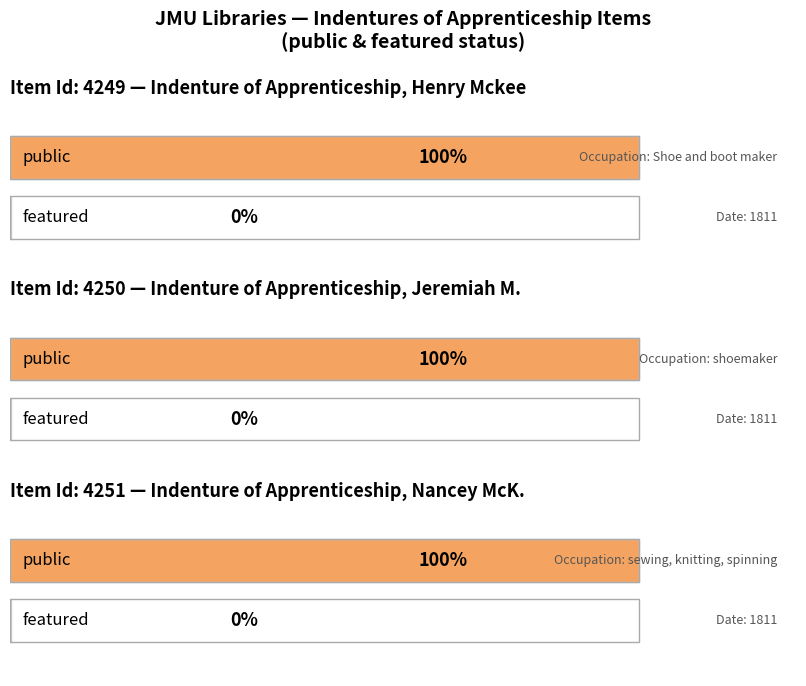

What is the minimum value for public?

1